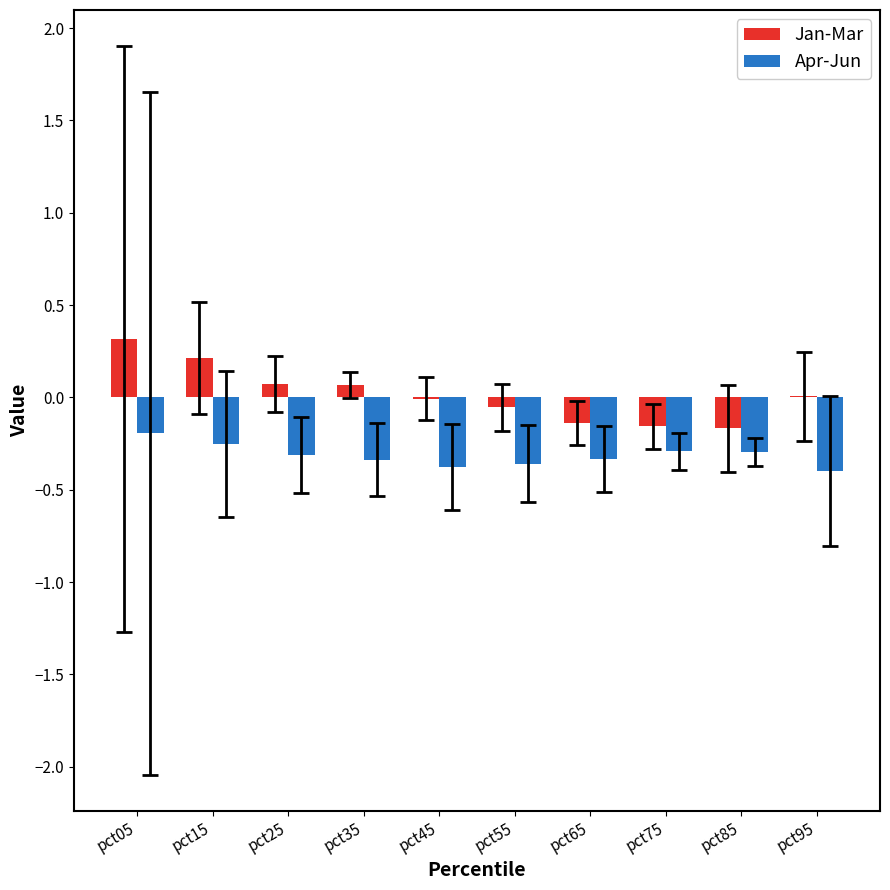

What is the difference between the Apr-Jun values at pct05 and pct85?

0.1